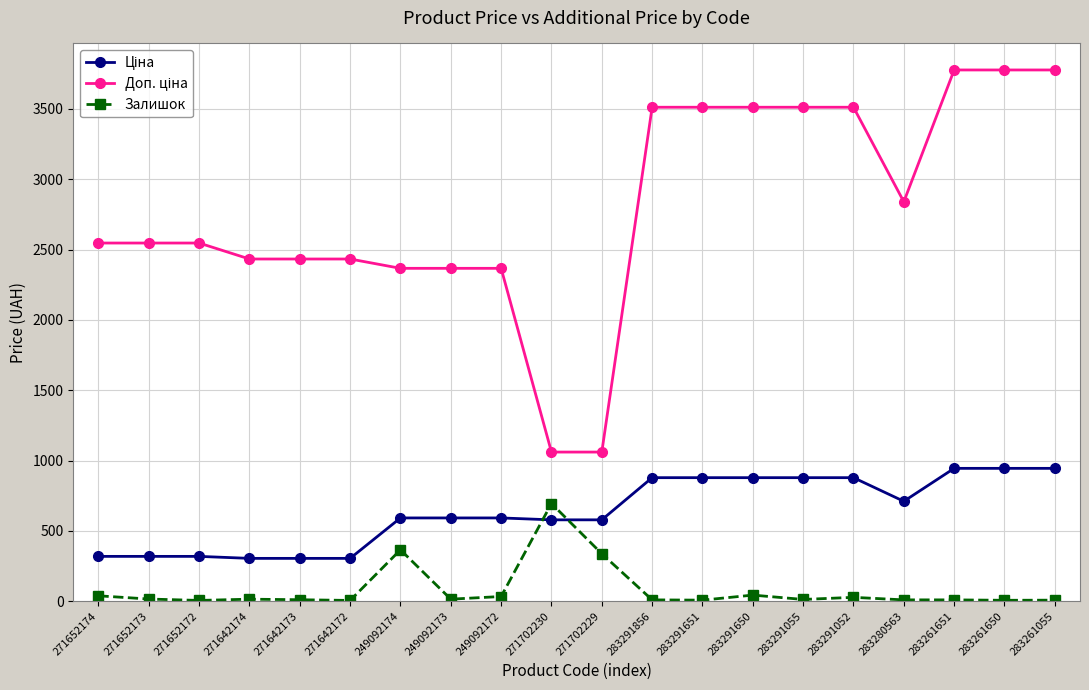

True or false: Залишок has more than 2 interior local peaks.

True